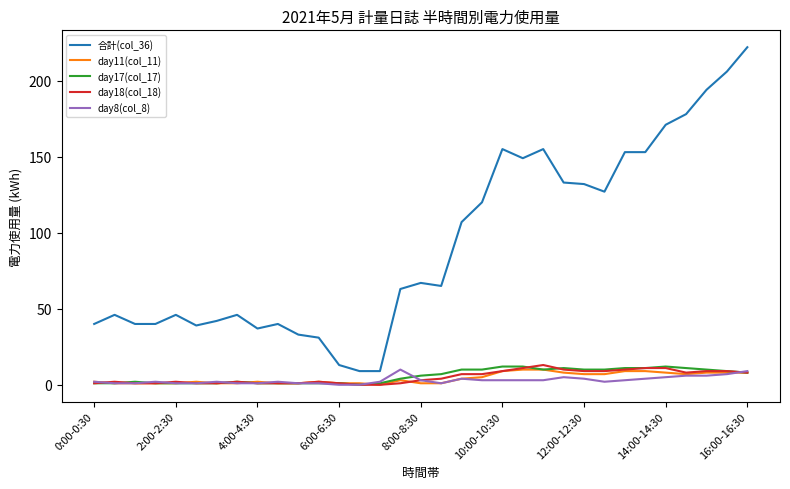

True or false: day18(col_18) and 合計(col_36) intersect in this chart.

False